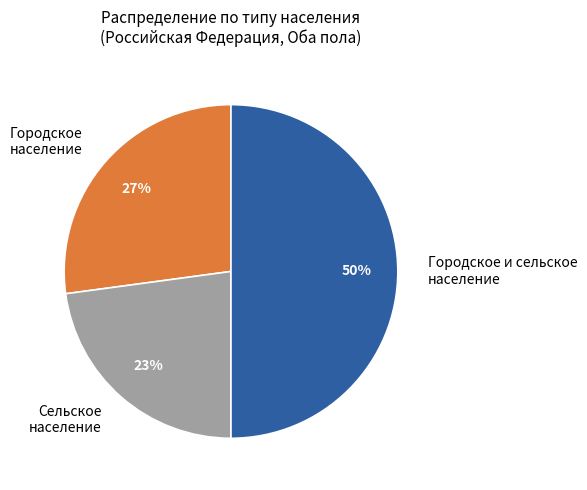

To the nearest percent, what portion does Городское и сельское население represent?

50%